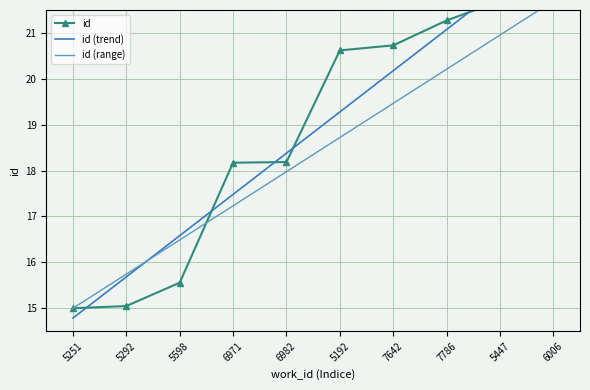

Reading left to right, what are all the values shown in this chart?

15.0	15.0	15.6	18.2	18.2	20.6	20.7	21.3	21.7	22.0